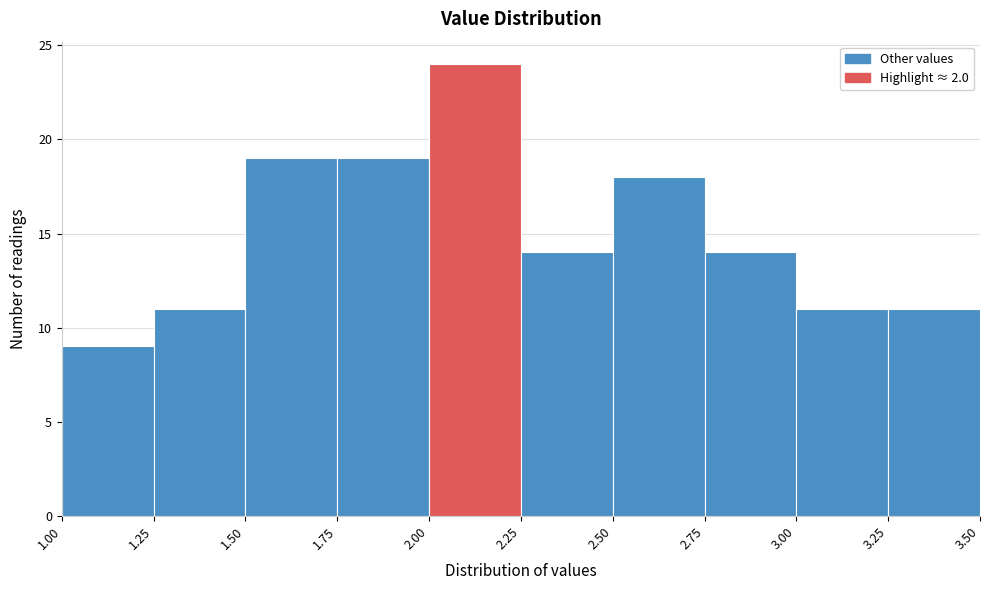

Reading left to right, transcribe this chart: for each bar, give the range it covers on the x-axis and its height. The values are not printed on the chart, so give them approximately, as read against the axis.

1.00 to 1.25: 9
1.25 to 1.50: 11
1.50 to 1.75: 19
1.75 to 2.00: 19
2.00 to 2.25: 24
2.25 to 2.50: 14
2.50 to 2.75: 18
2.75 to 3.00: 14
3.00 to 3.25: 11
3.25 to 3.50: 11